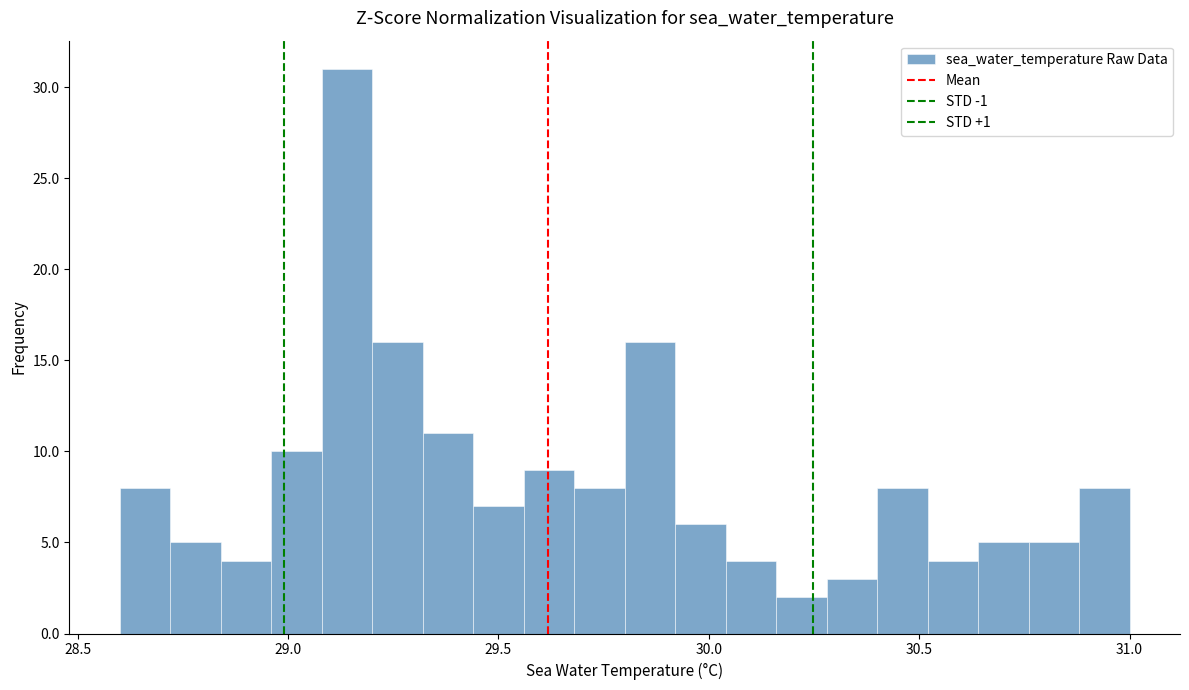

Around what value on the x-axis is the tallest bar? Give the approximate position of its centre, as read against the axis.

29.15